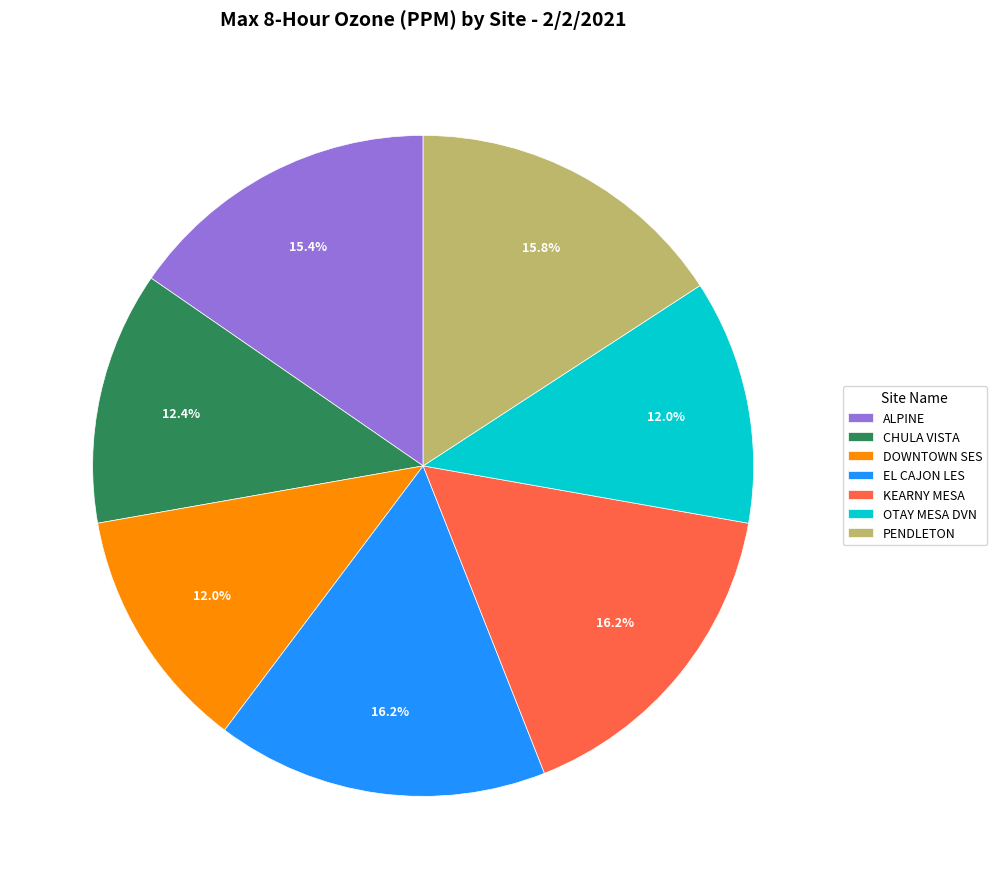

Does KEARNY MESA account for over 50% of the chart?

No